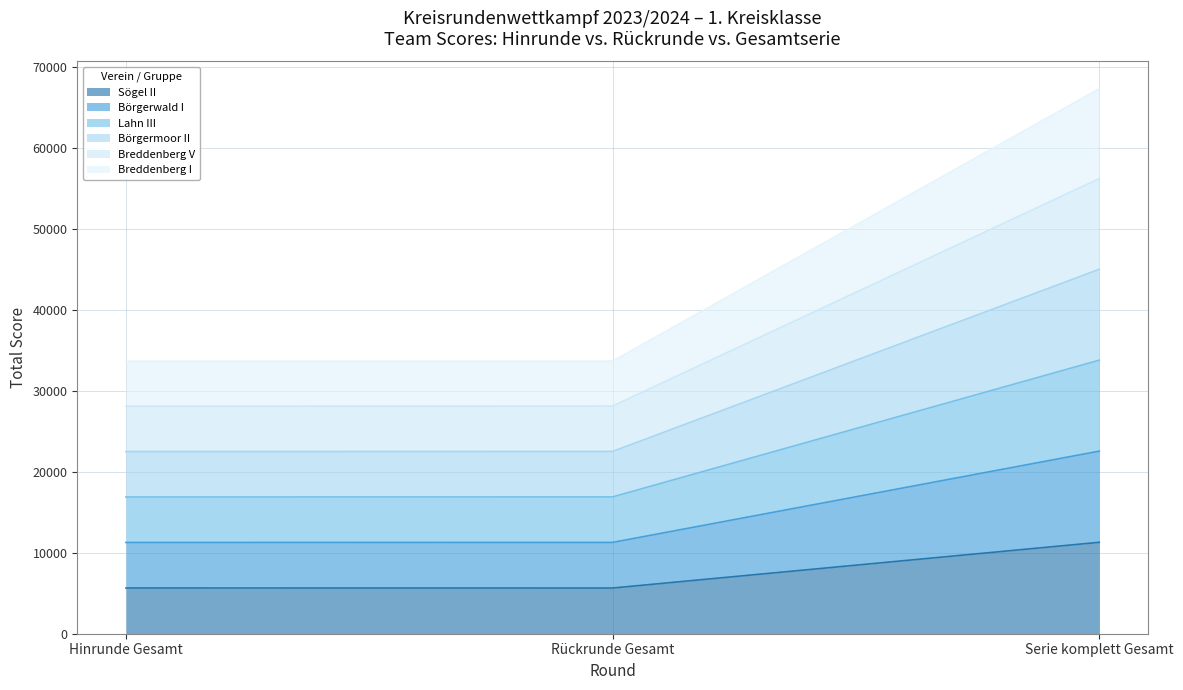

At which label does Breddenberg V reach its minimum?

Hinrunde Gesamt